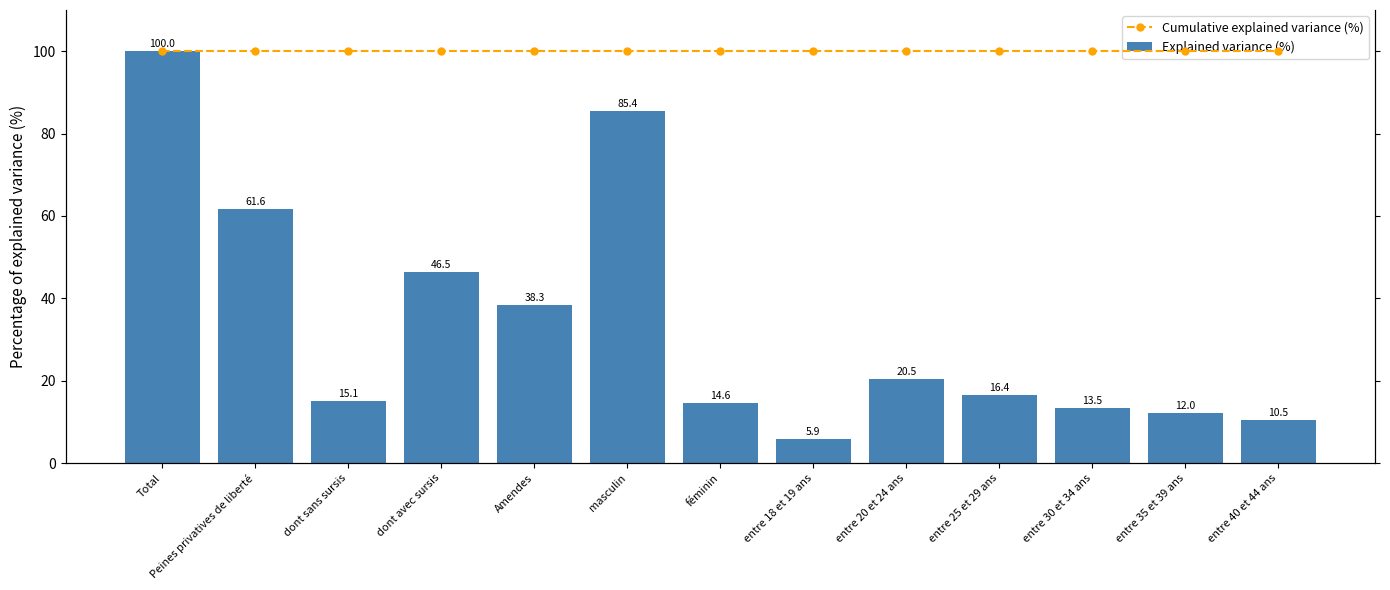

Is it true that Cumulative explained variance (%) equals 41.8 at entre 20 et 24 ans?

False